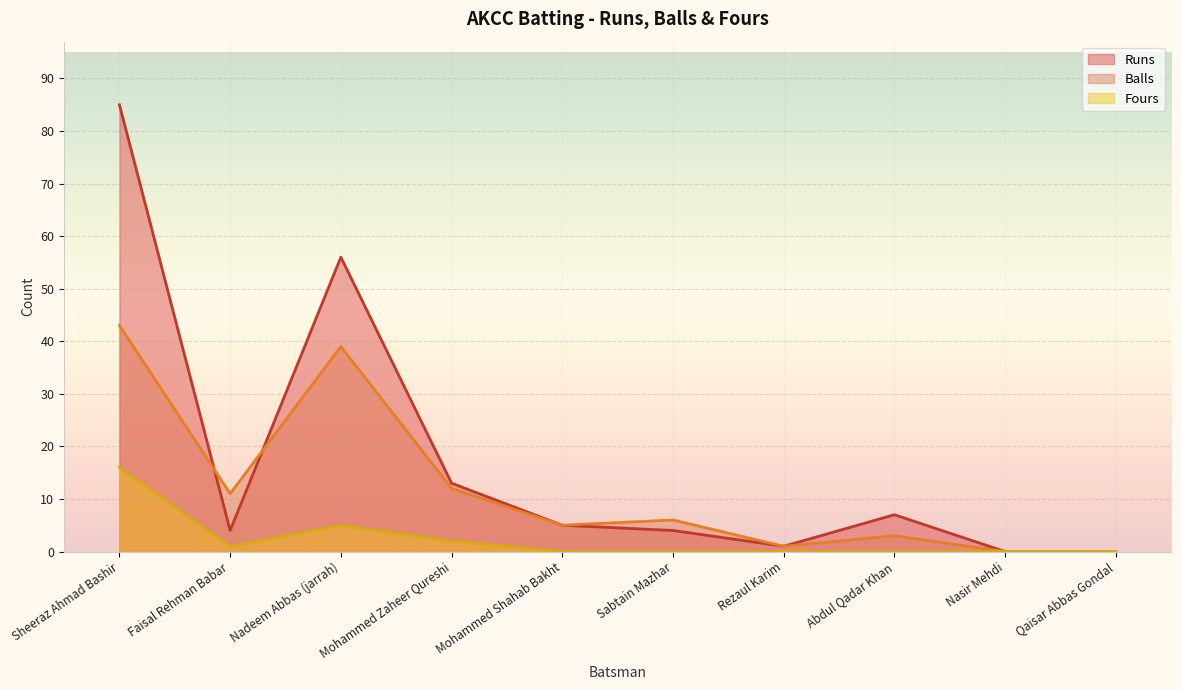

Does the chart display data point markers on the line(s)?

No